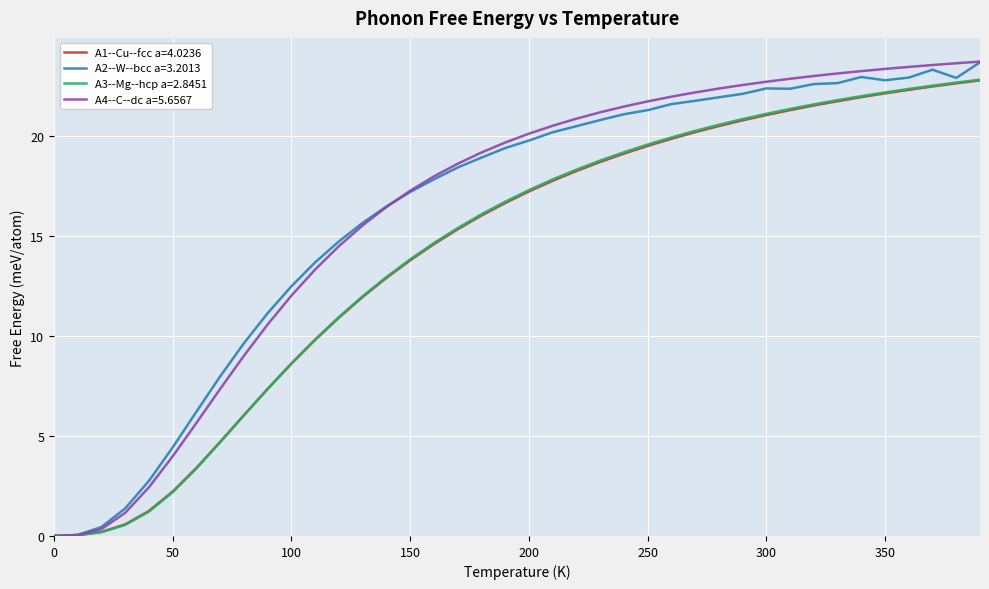

Which series has the widest spread of values?

A4--C--dc a=5.6567